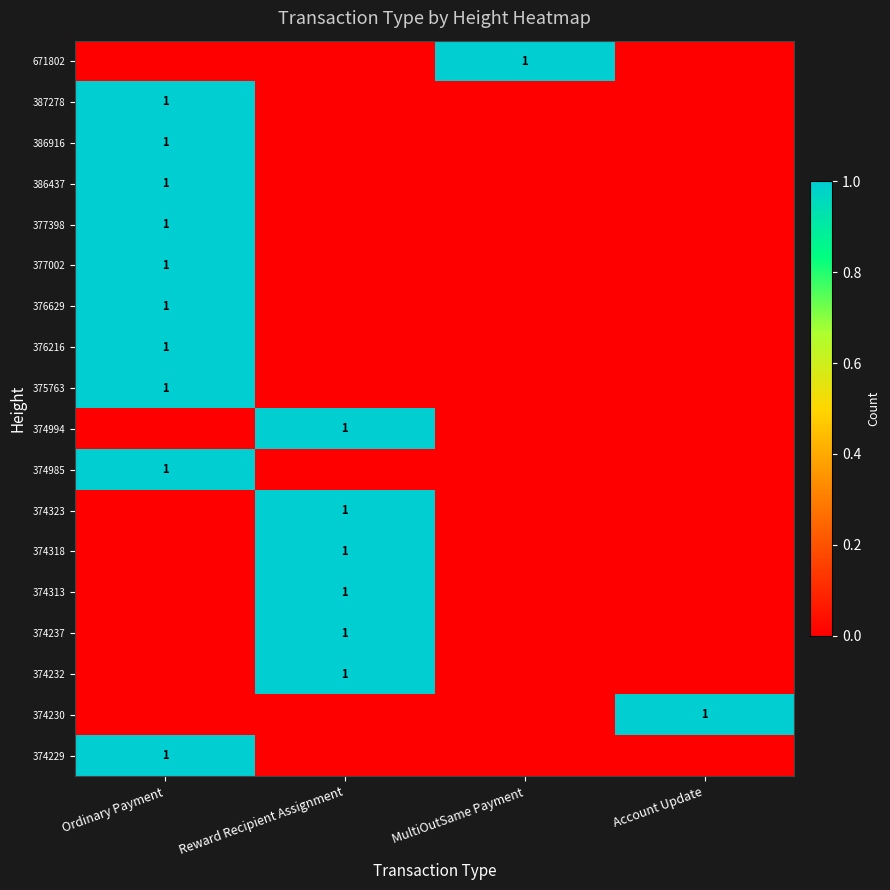

At how many categories does at least one series exceed 0?

4